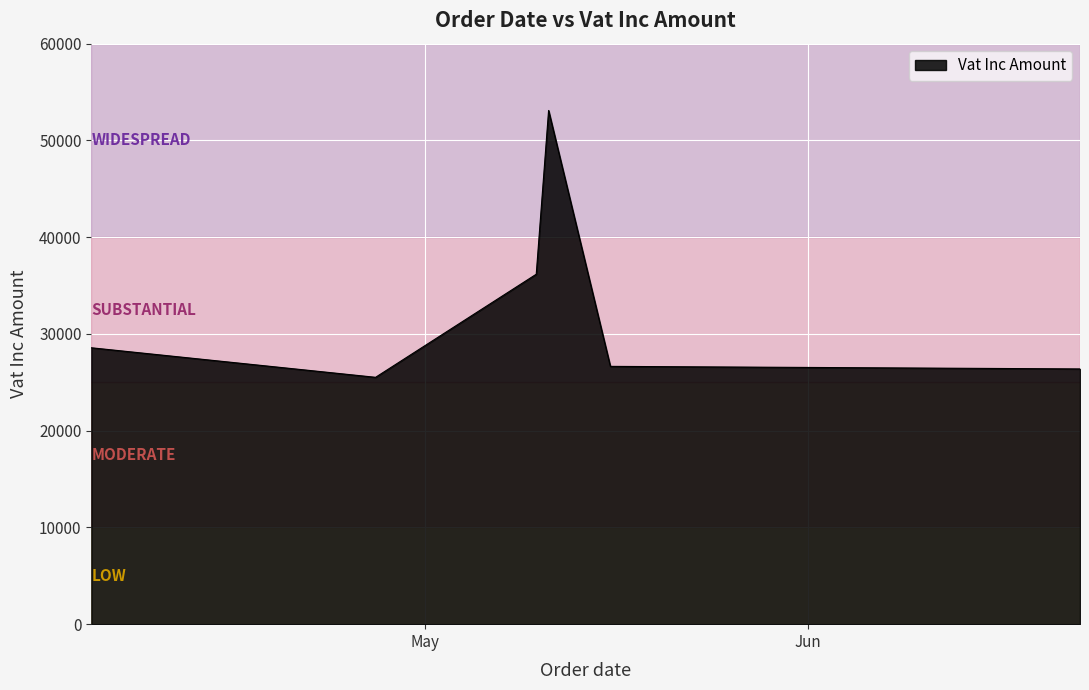

What is the smallest value displayed?

25515.0